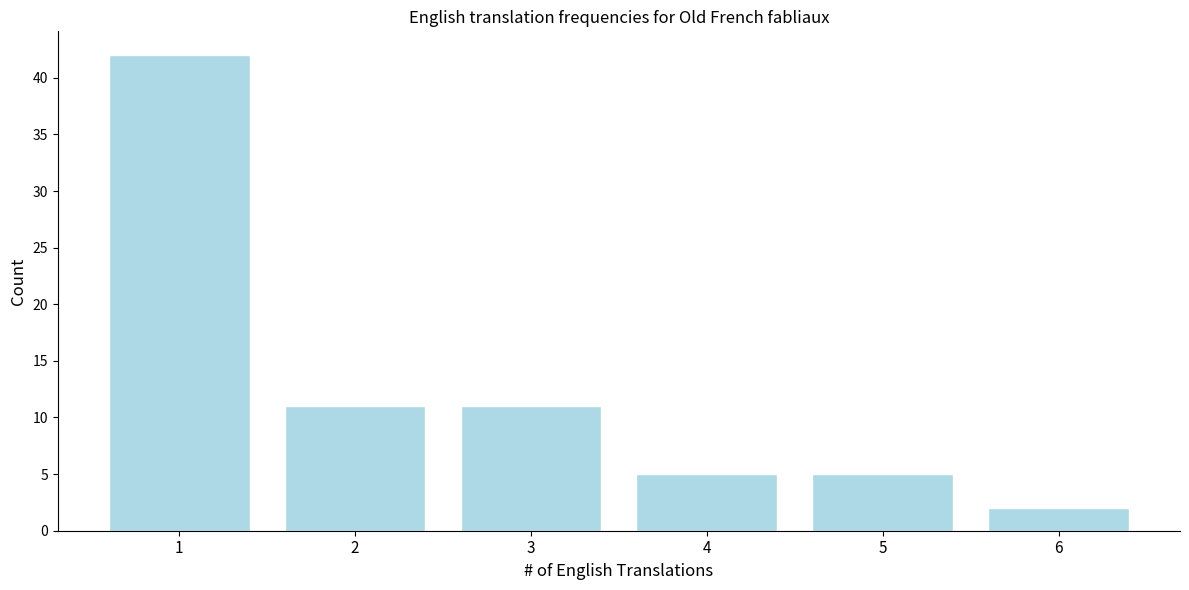

Reading left to right, extract all data points from this chart.

1=42	2=11	3=11	4=5	5=5	6=2